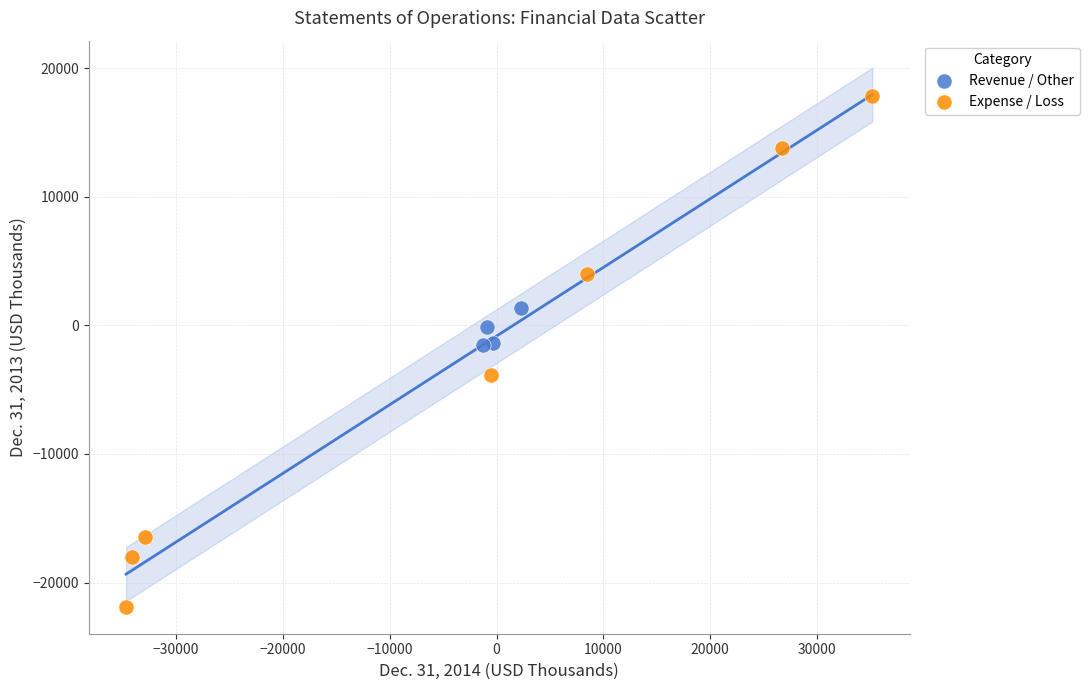

Which series contains the lowest Y value?

Expense / Loss